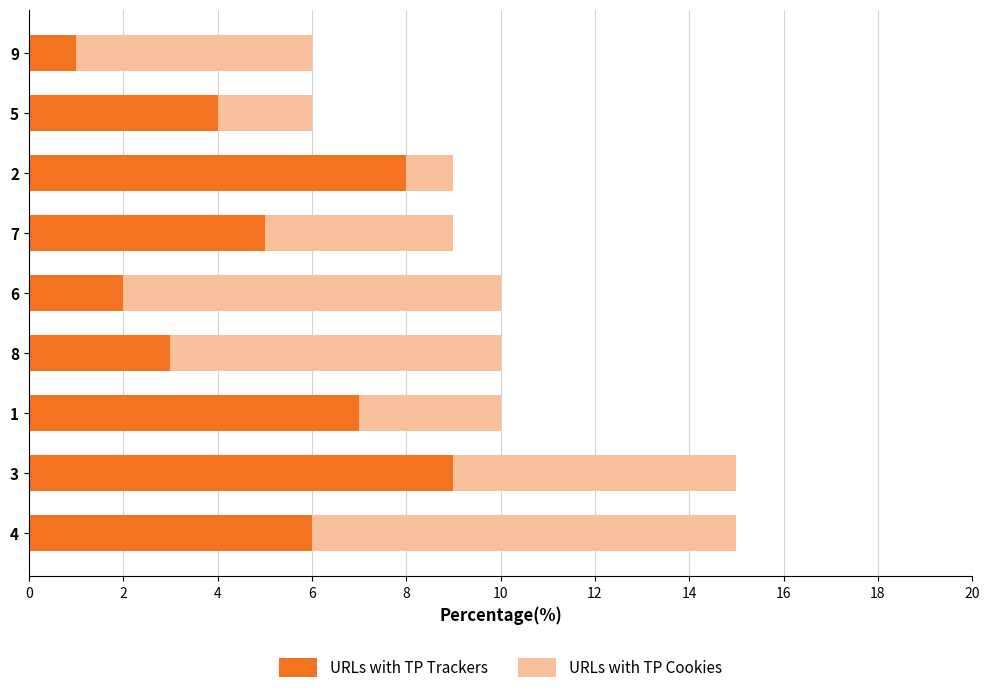

What is the average value of the URLs with TP Trackers series?

5